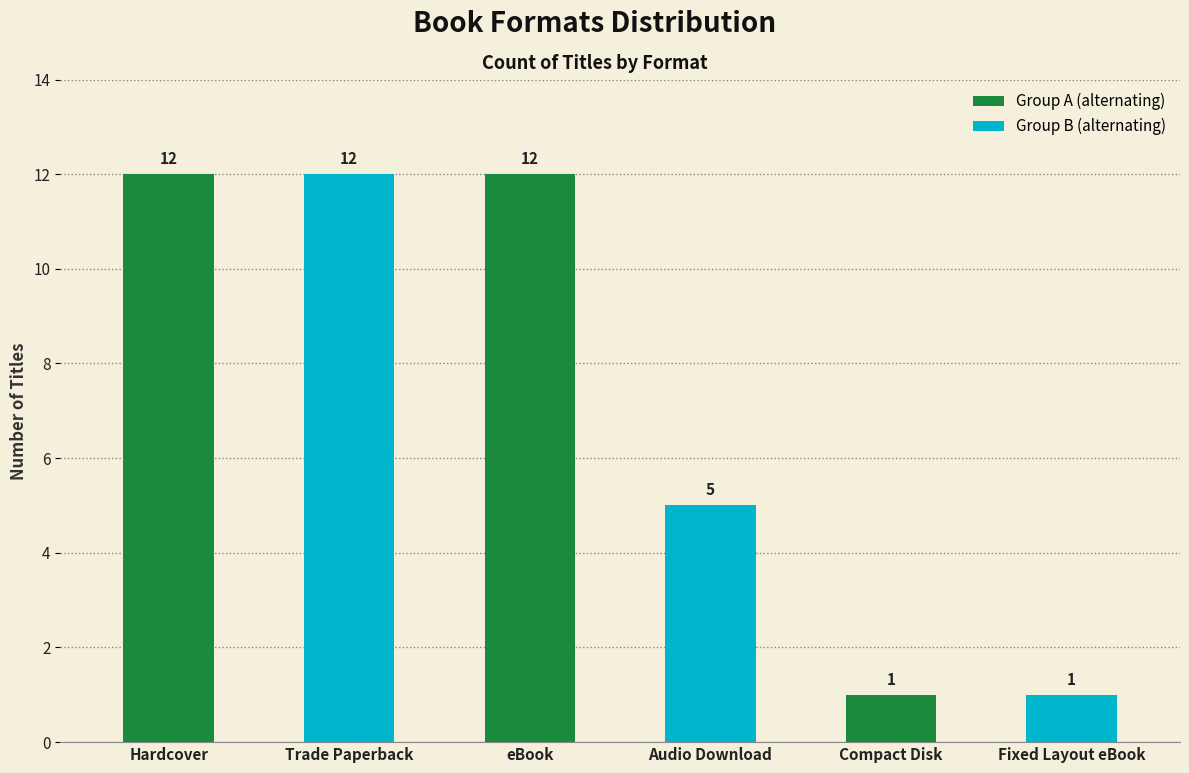

What is the label of the 1st bar from the left?

Hardcover